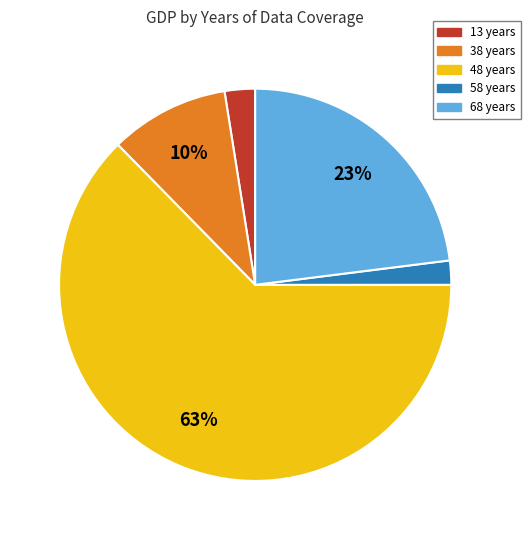

To the nearest percent, what is the average slice percentage?

20%